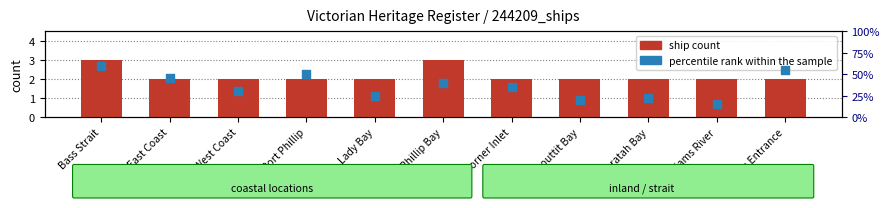

What is the total value across all series at Port Phillip Bay?

43